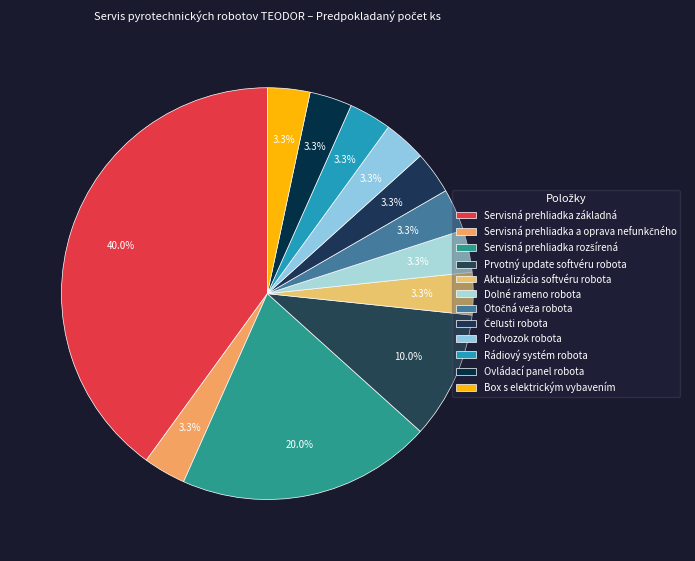

To the nearest percent, what portion does Servisná prehliadka a oprava nefunkčného represent?

3%